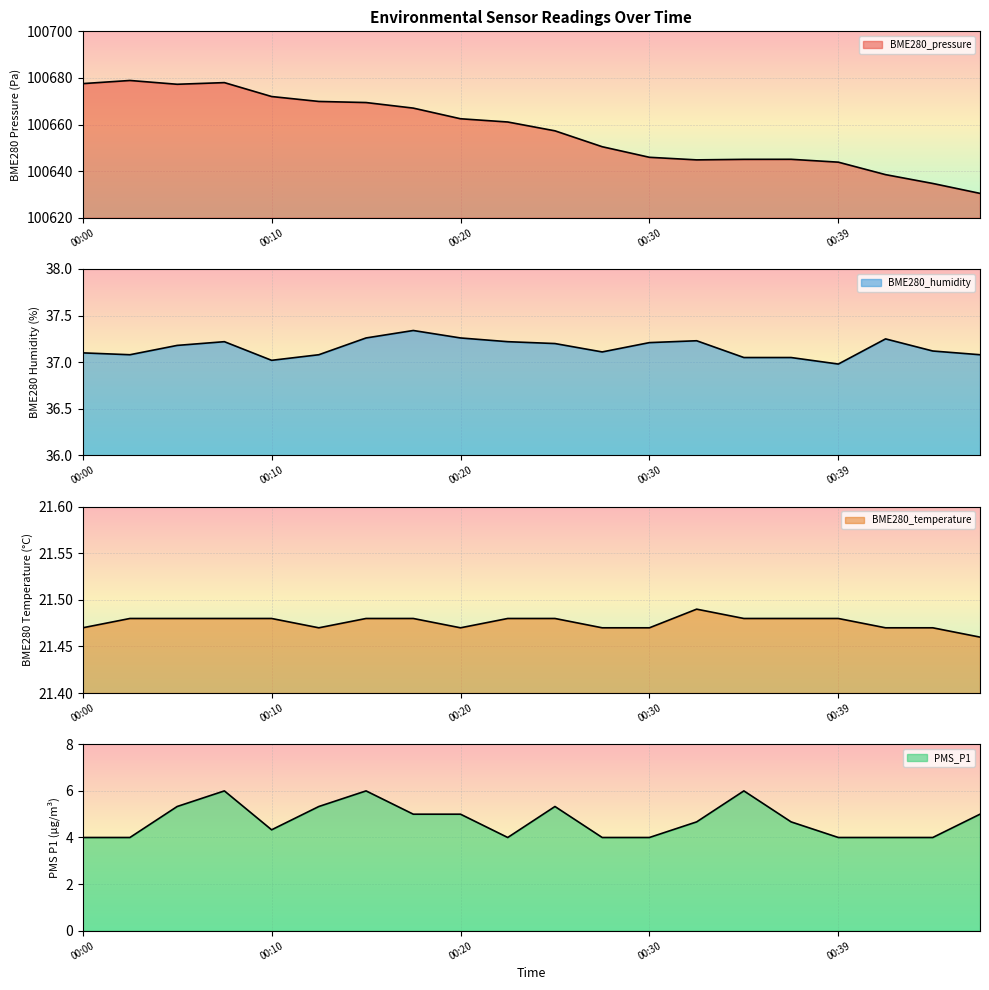

What are all the series names shown in the legend?

BME280_pressure, BME280_humidity, BME280_temperature, PMS_P1